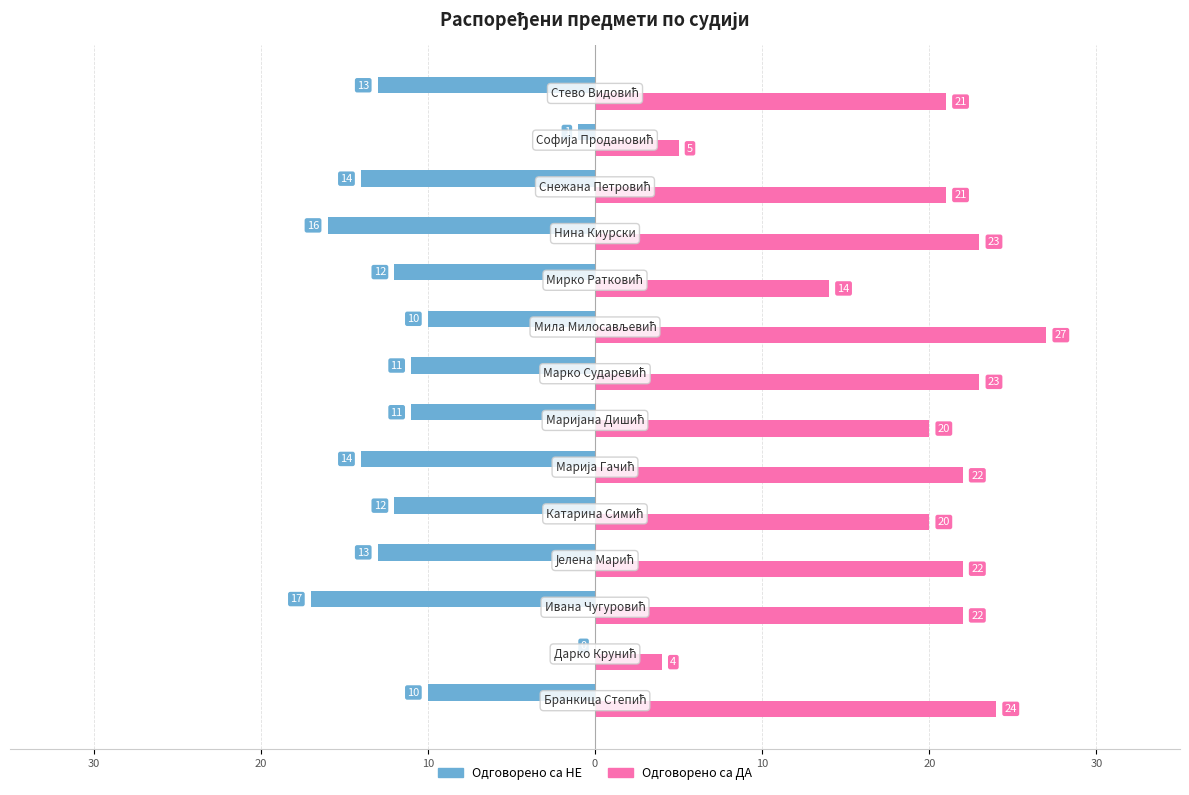

What are all the series names shown in the legend?

Одговорено са НЕ, Одговорено са ДА